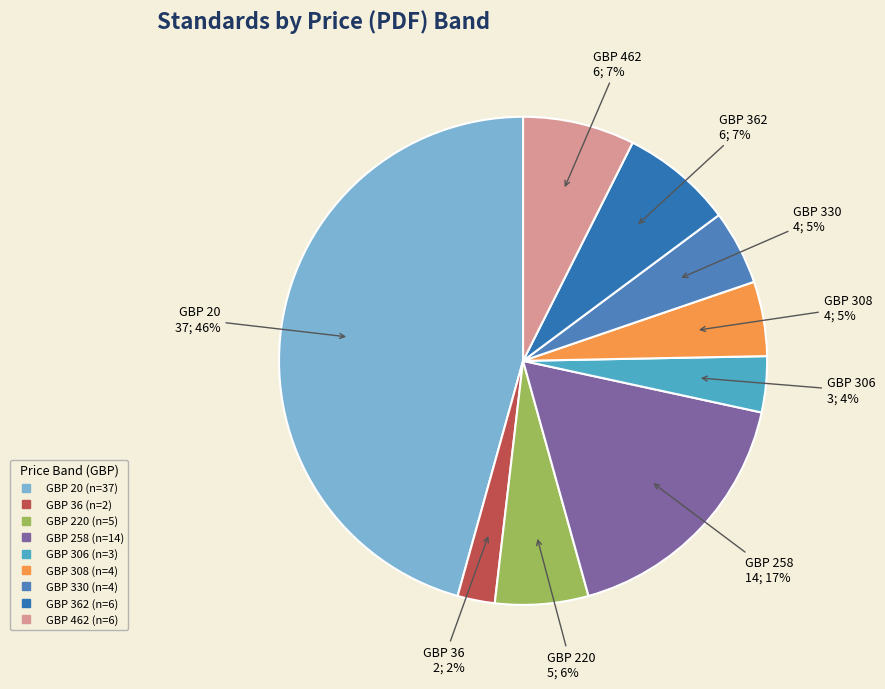

Count the number of slices in the pie.

9